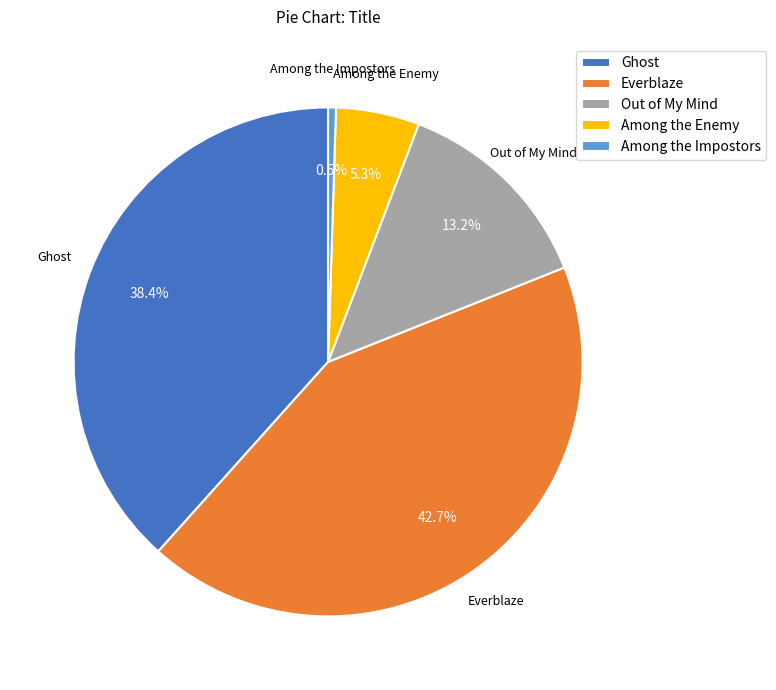

What is the ratio of the value at Among the Enemy to the value at Out of My Mind?

0.4